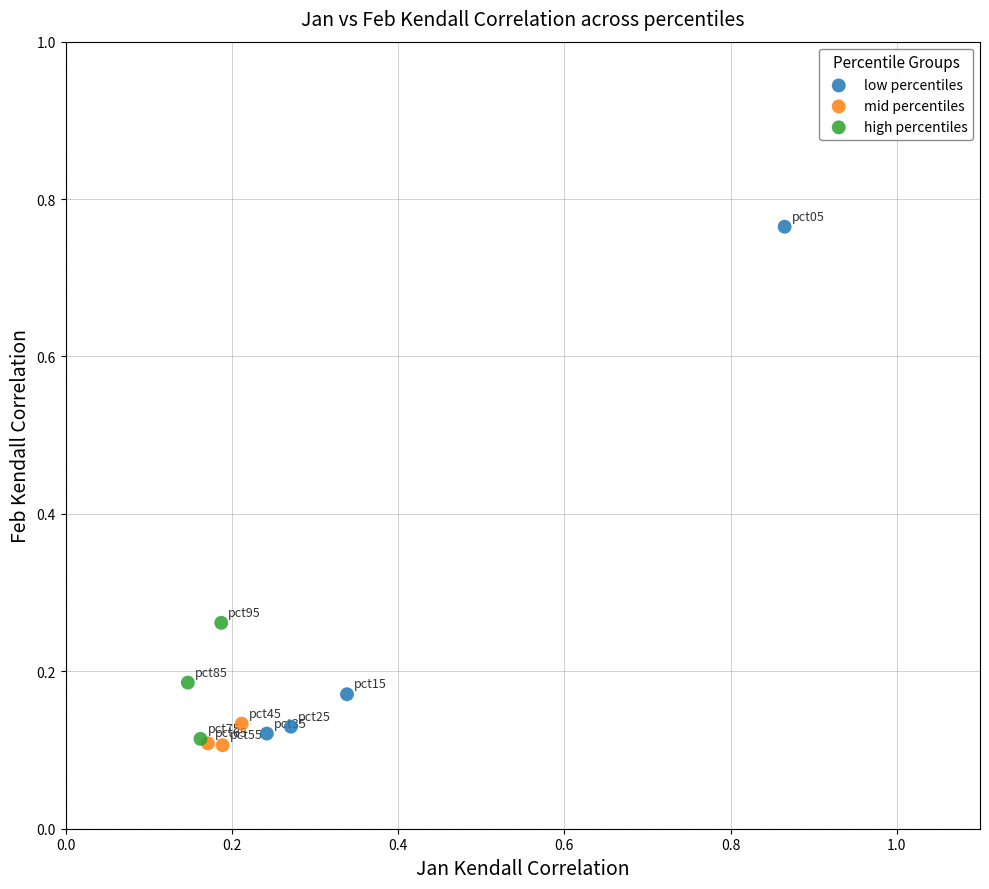

Which series reaches the maximum Y coordinate?

low percentiles